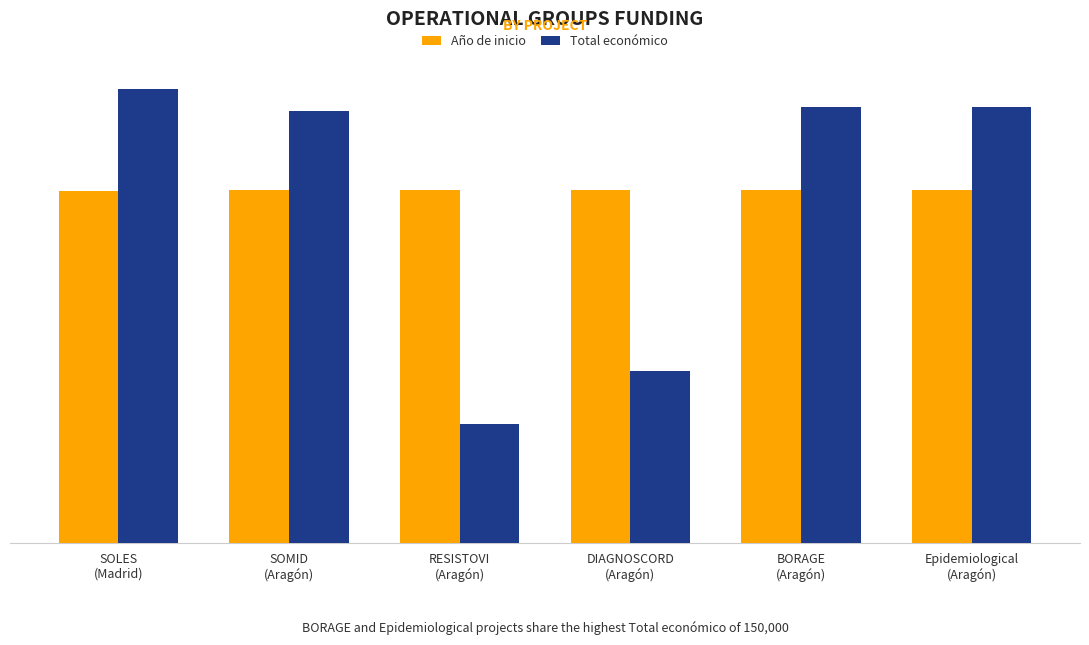

At how many categories does at least one series exceed 154999?

1